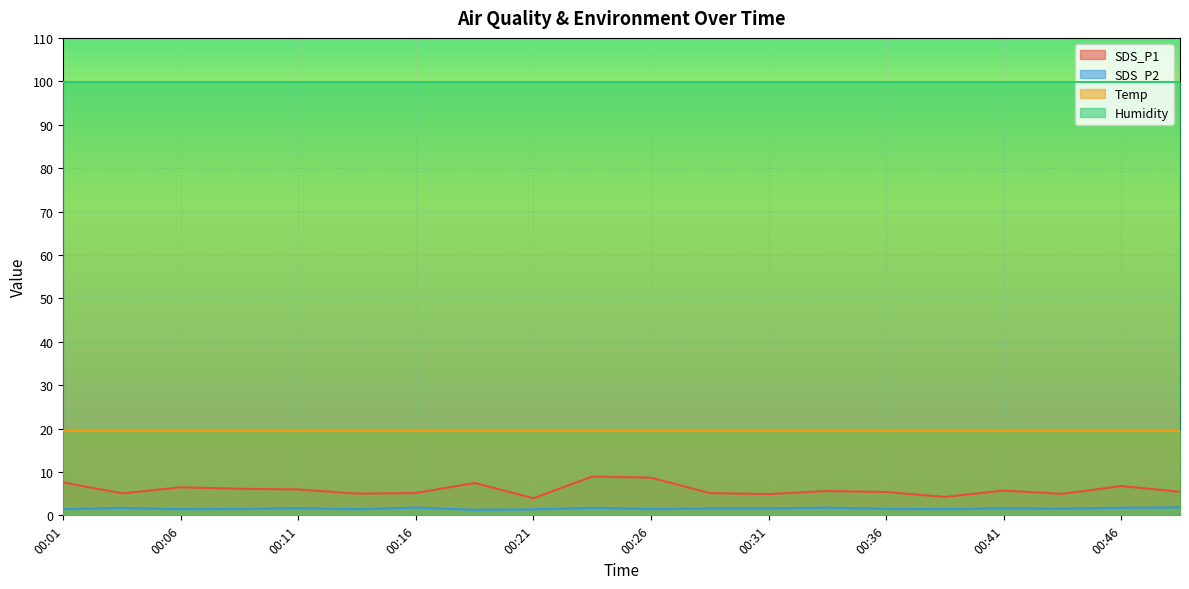

True or false: SDS_P2 and SDS_P1 intersect in this chart.

False